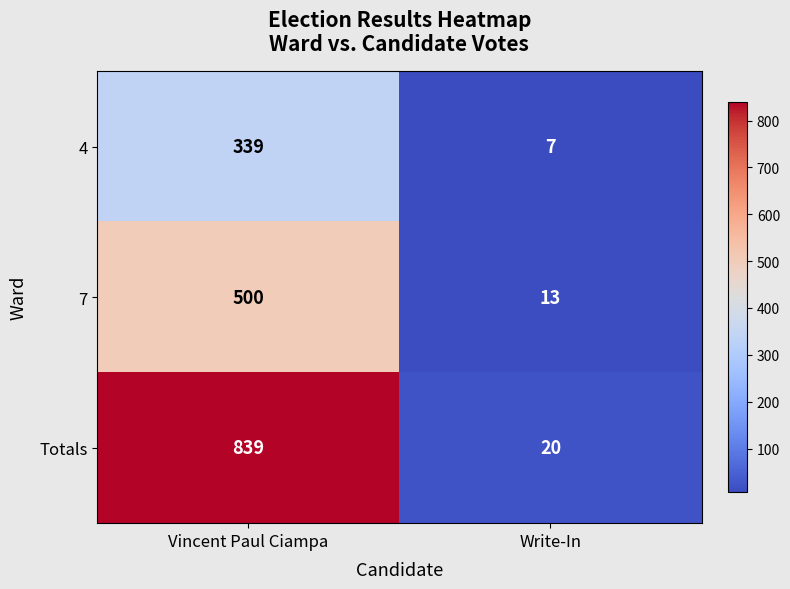

At which category is the sum across all series the highest?

Vincent Paul Ciampa